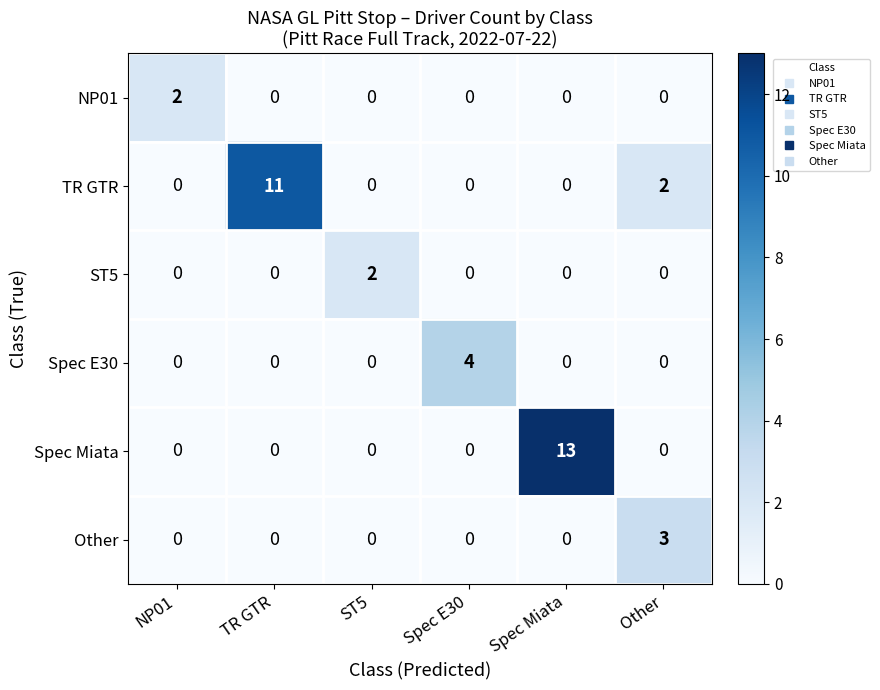

Is it true that NP01 equals 0 at Spec E30?

True